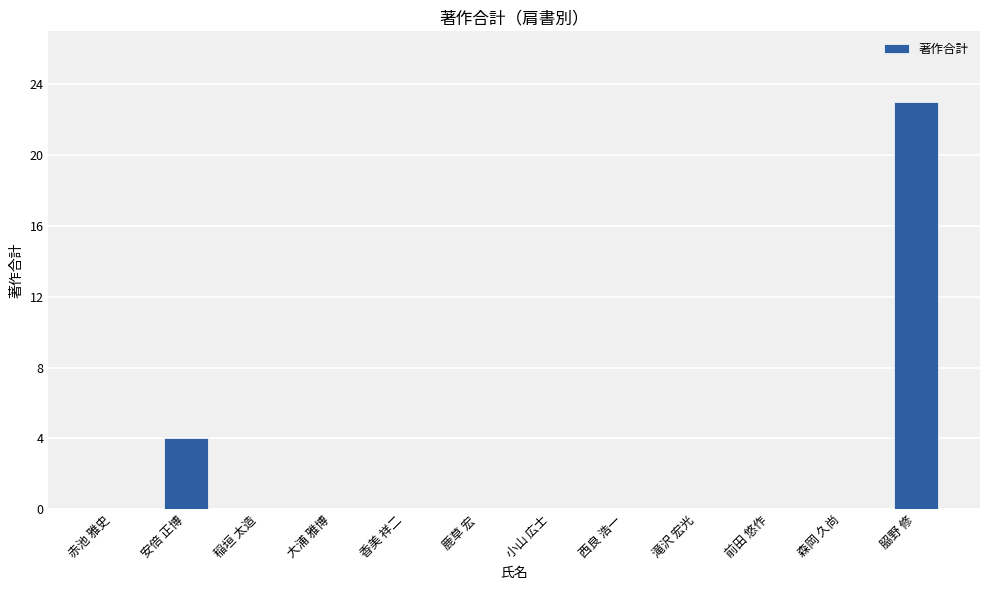

Are the bars grouped side by side (vs. stacked)?

No